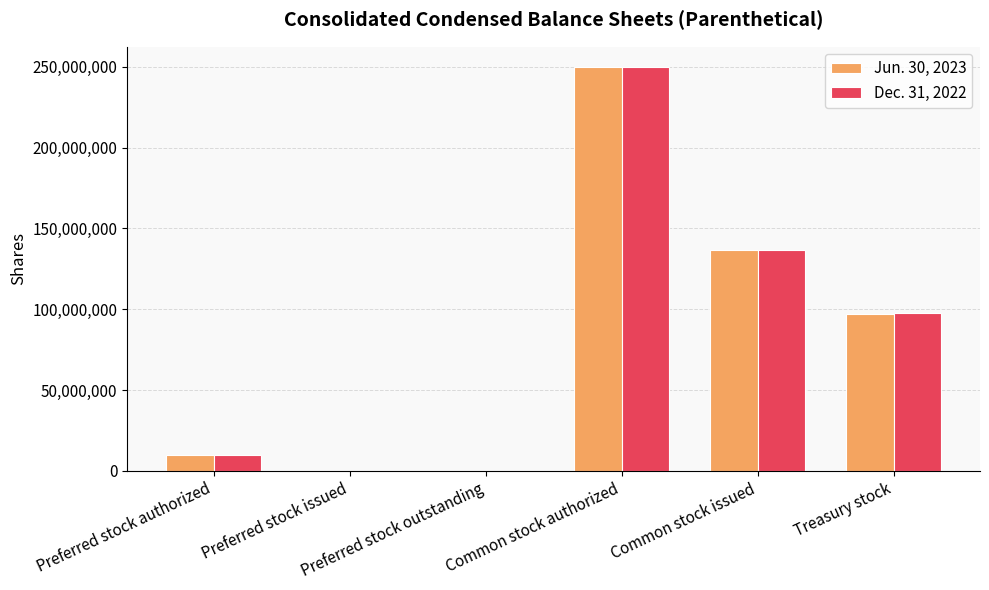

What is the maximum value shown in the chart?

250000000